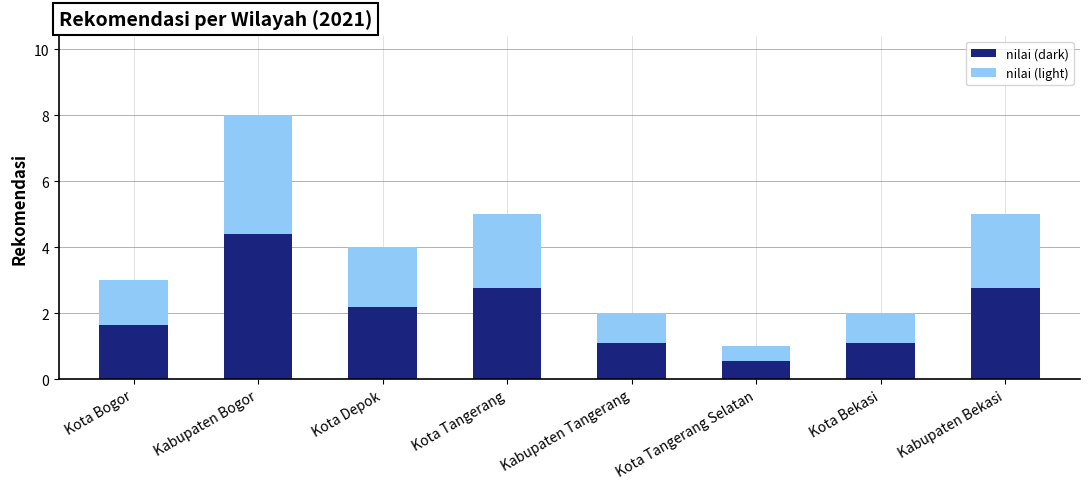

At which label is nilai (dark) closest to 2?

Kota Depok